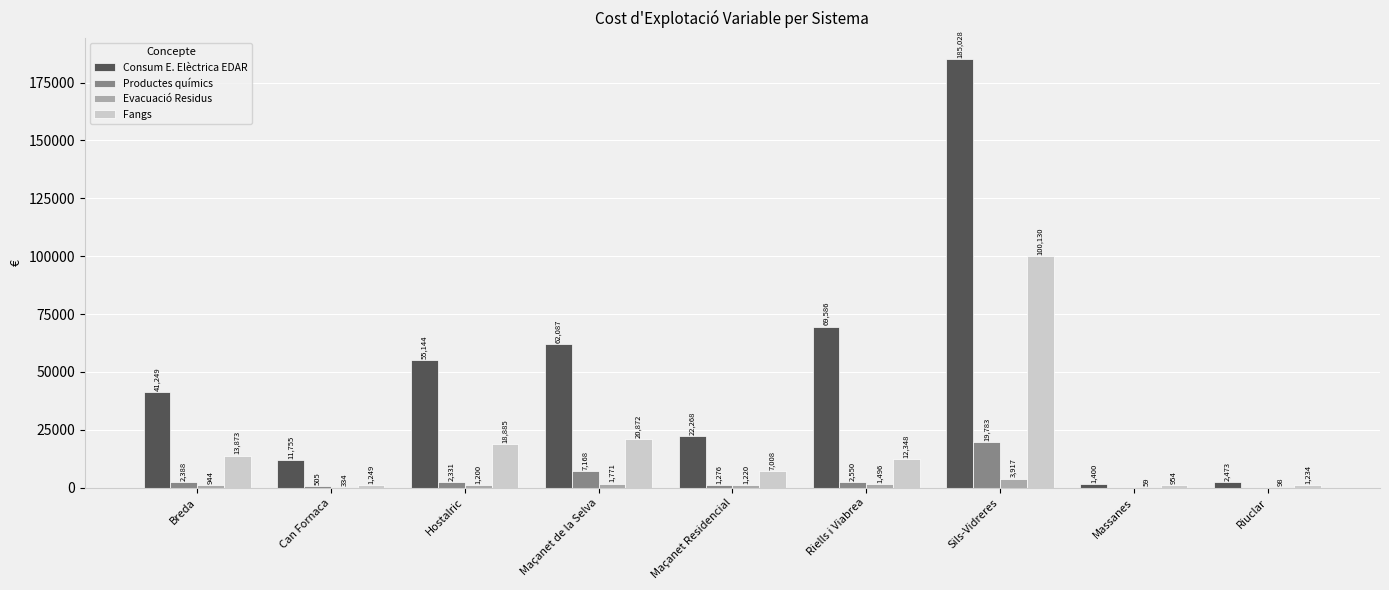

At which label is Fangs closest to 50542?

Maçanet de la Selva